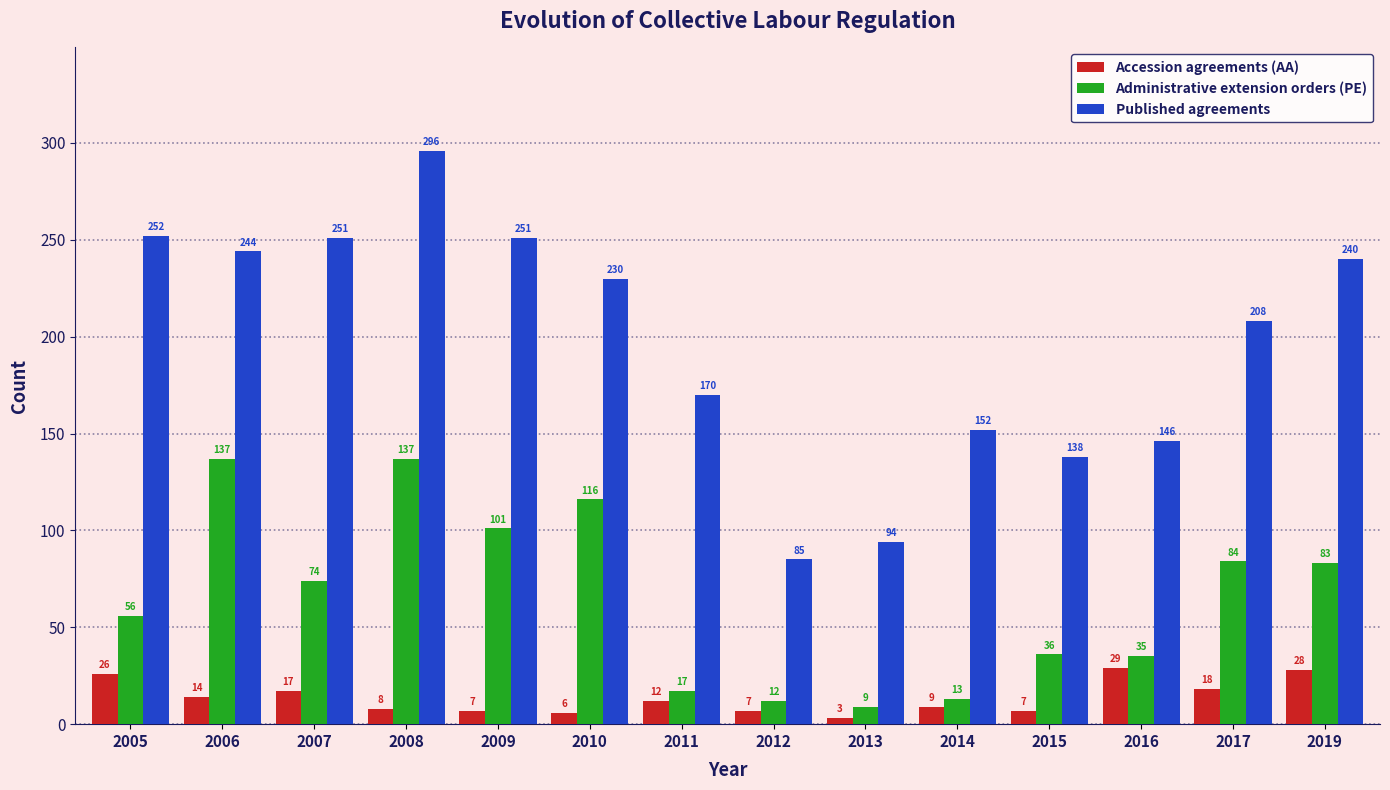

How many series are shown in this chart?

3